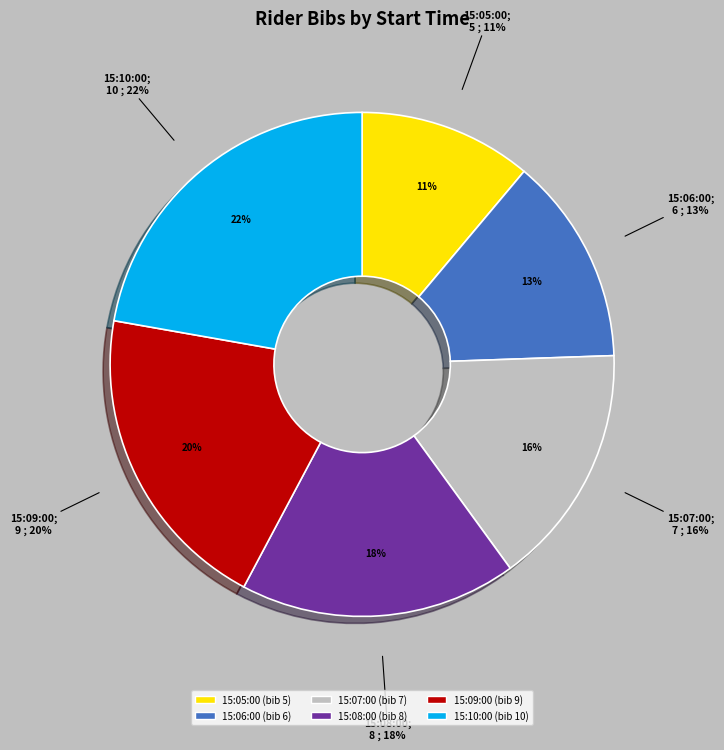

Rank the categories by value from highest to lowest.

15:10:00, 15:09:00, 15:08:00, 15:07:00, 15:06:00, 15:05:00